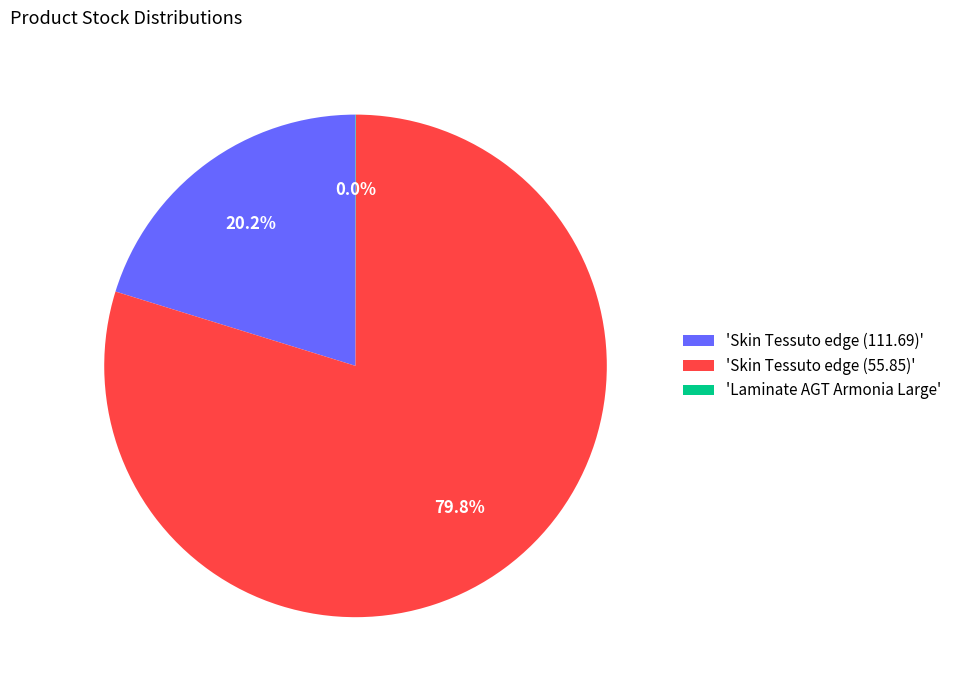

Between 'Skin Tessuto edge (111.69)' and 'Skin Tessuto edge (55.85)', which is larger?

'Skin Tessuto edge (55.85)'